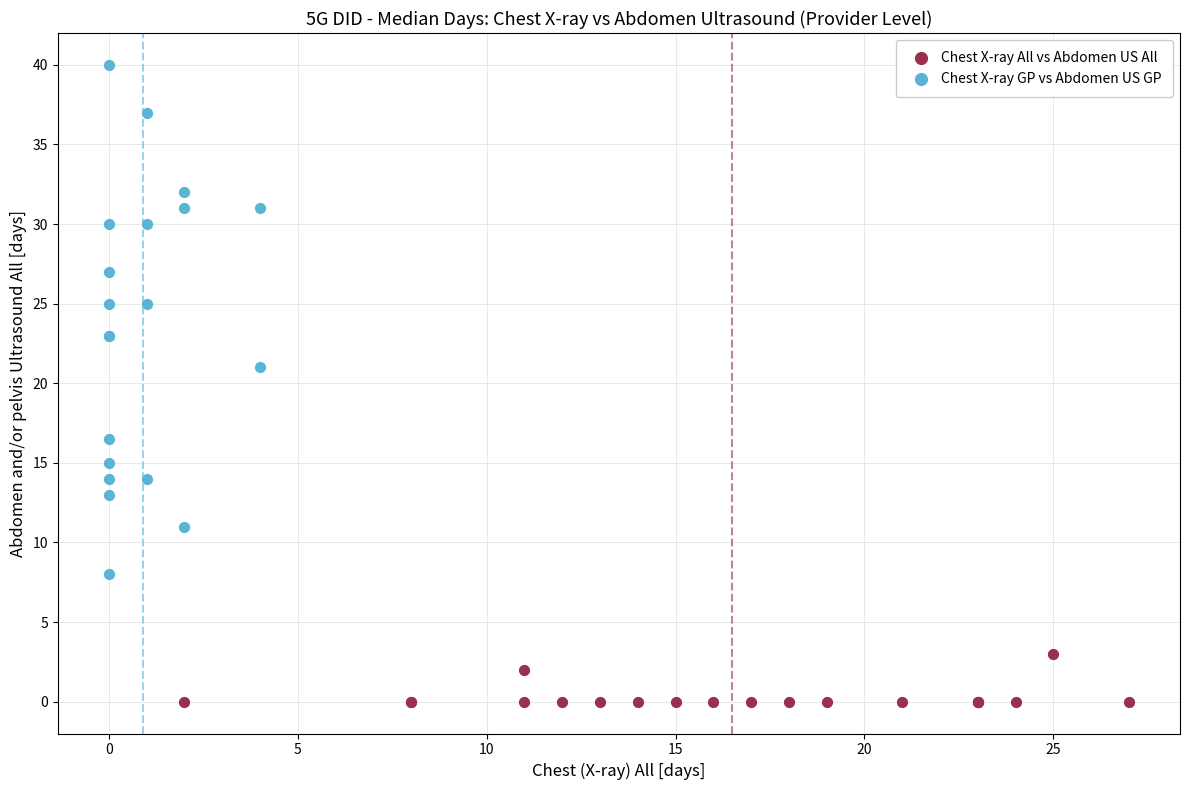

Which series reaches the maximum Y coordinate?

Chest X-ray GP vs Abdomen US GP